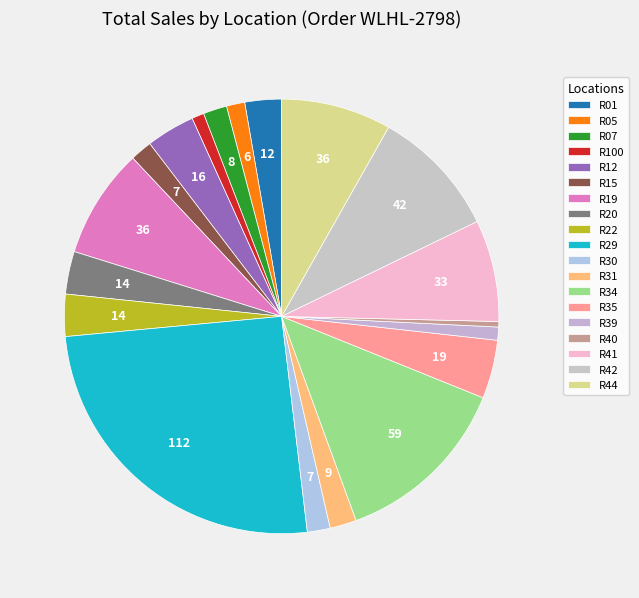

How many slices are in this pie chart?

19